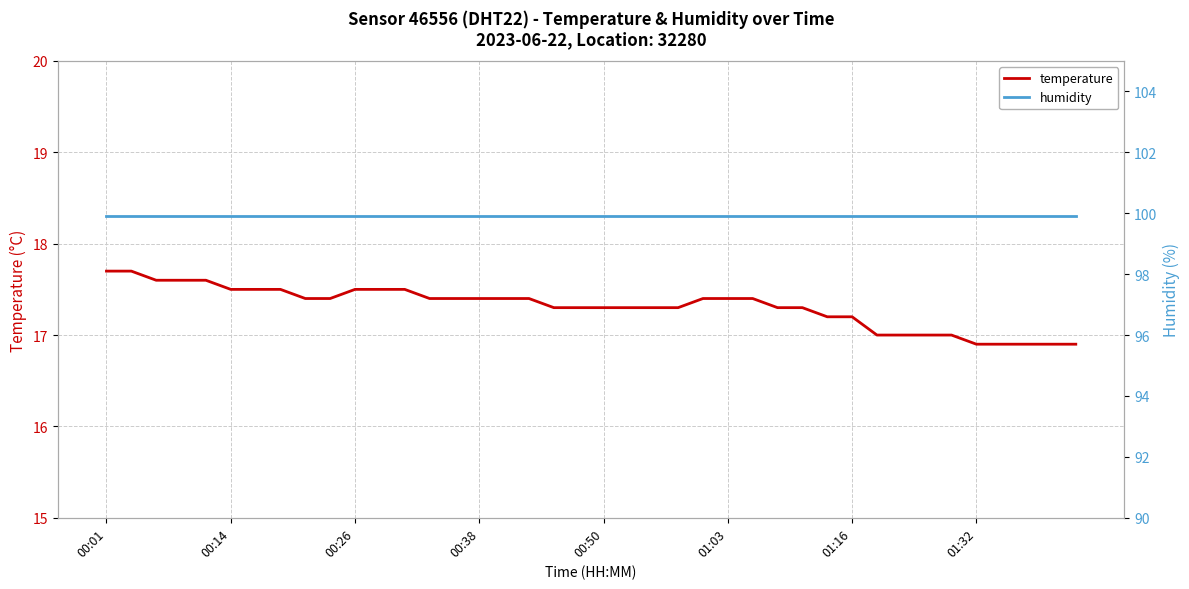

What is the minimum value for temperature?

16.9